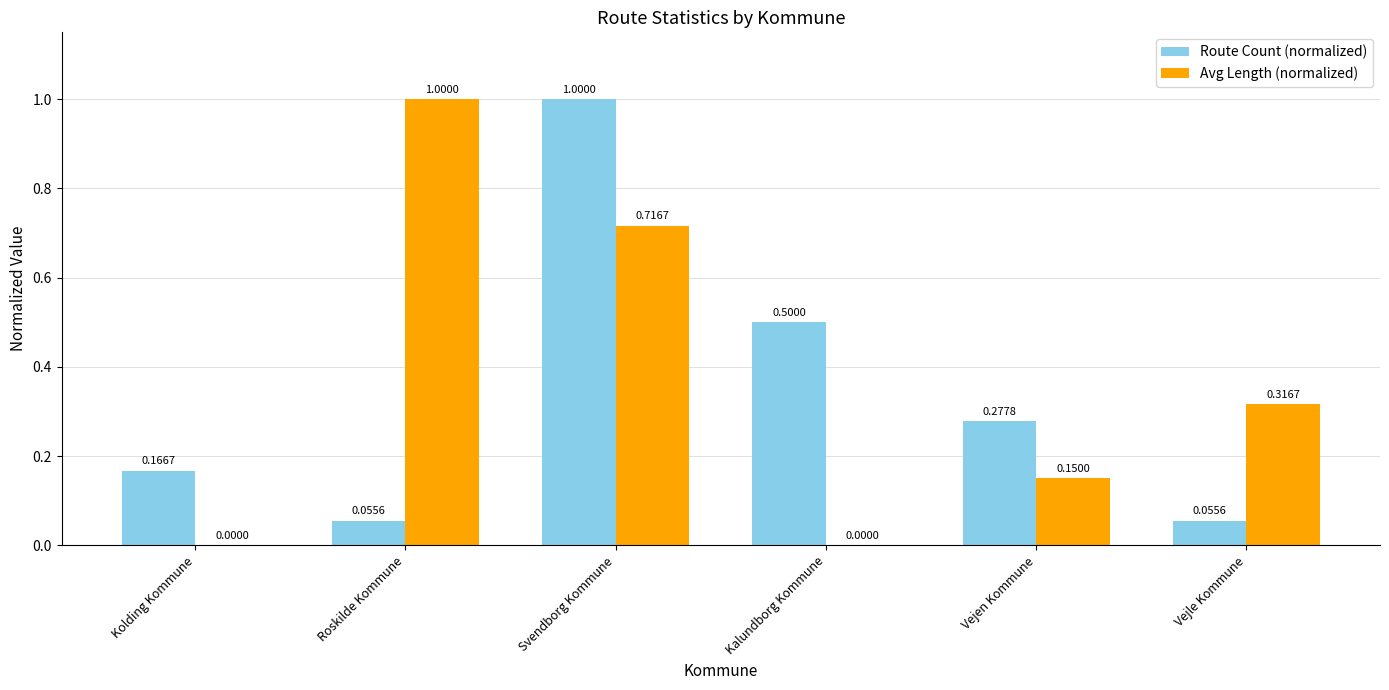

What is the sum of all Avg Length (normalized) values?

2.2